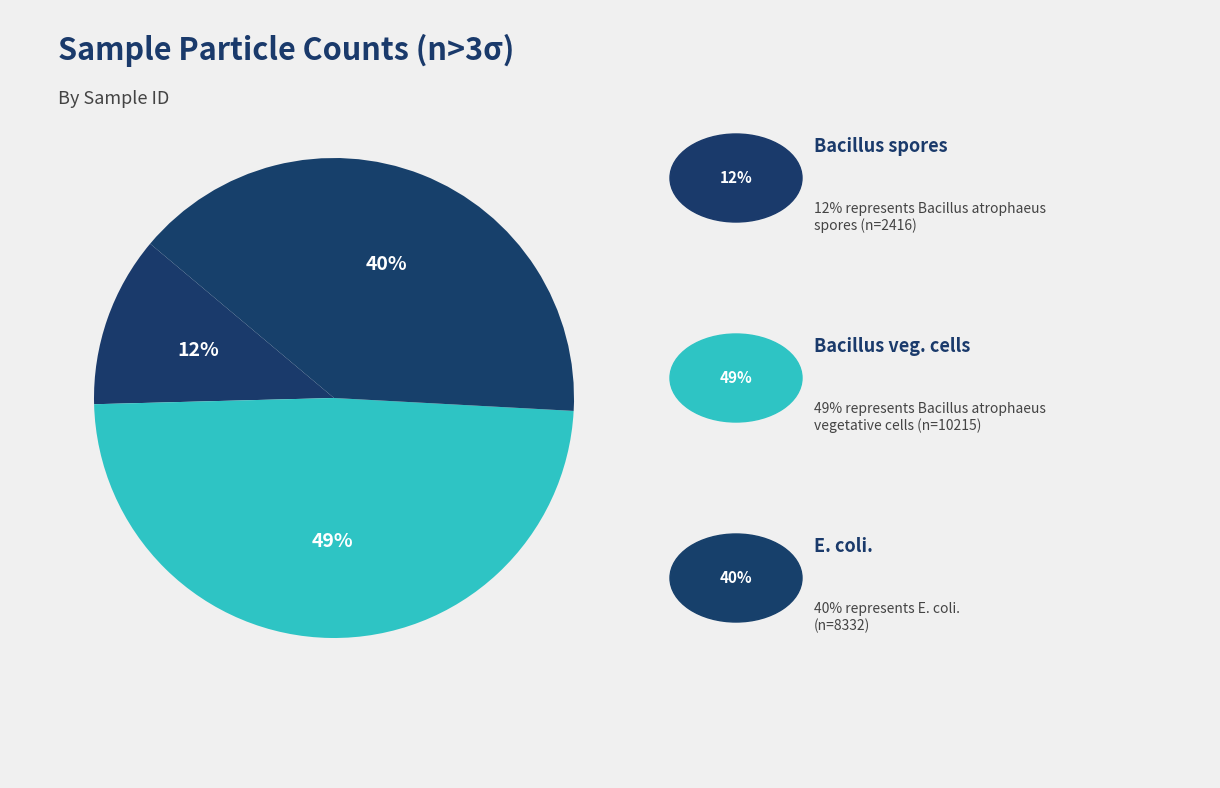

Count the number of slices in the pie.

3